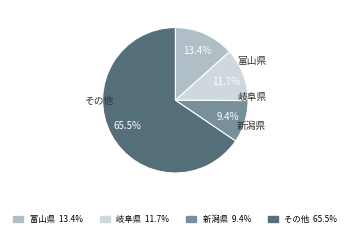

Is there any slice that represents more than half of the pie?

Yes